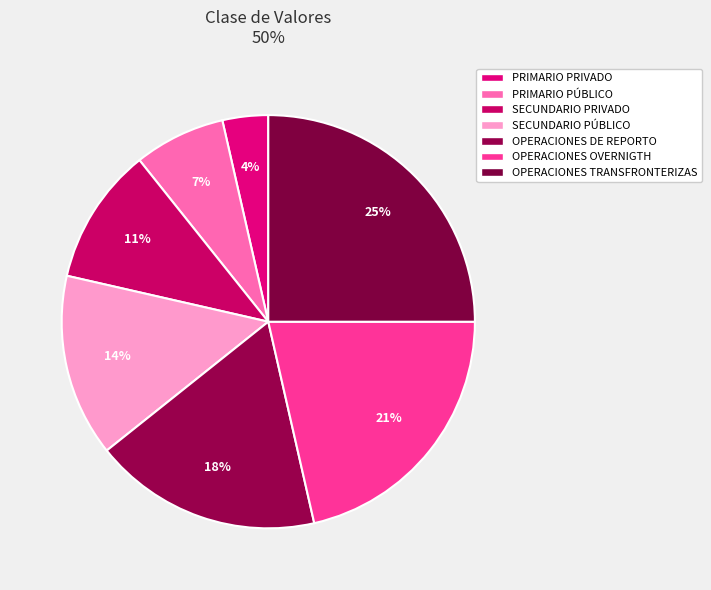

Count the number of slices in the pie.

7